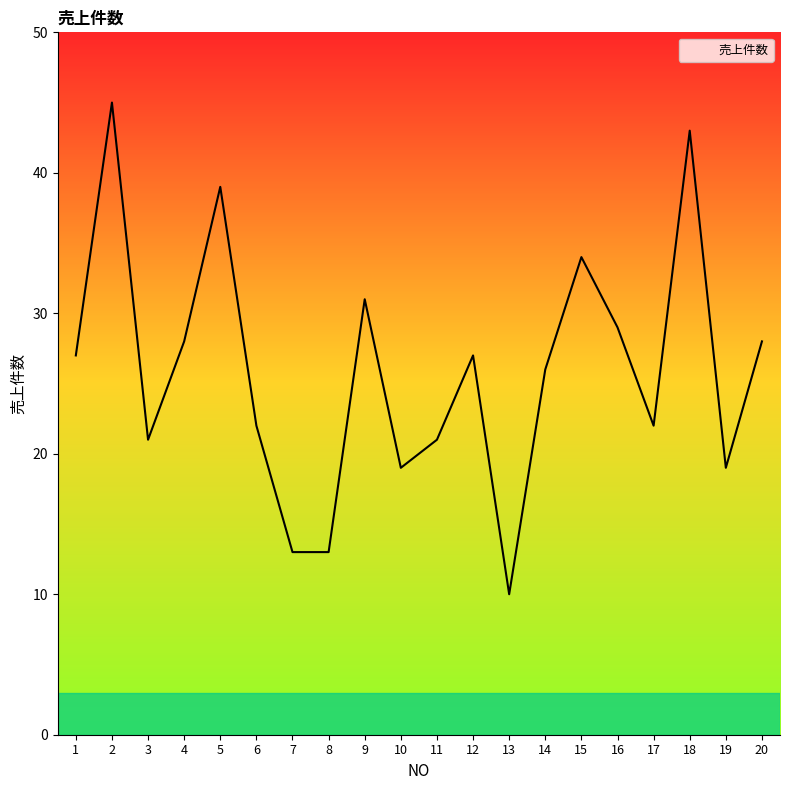

What is the greatest value displayed?

45